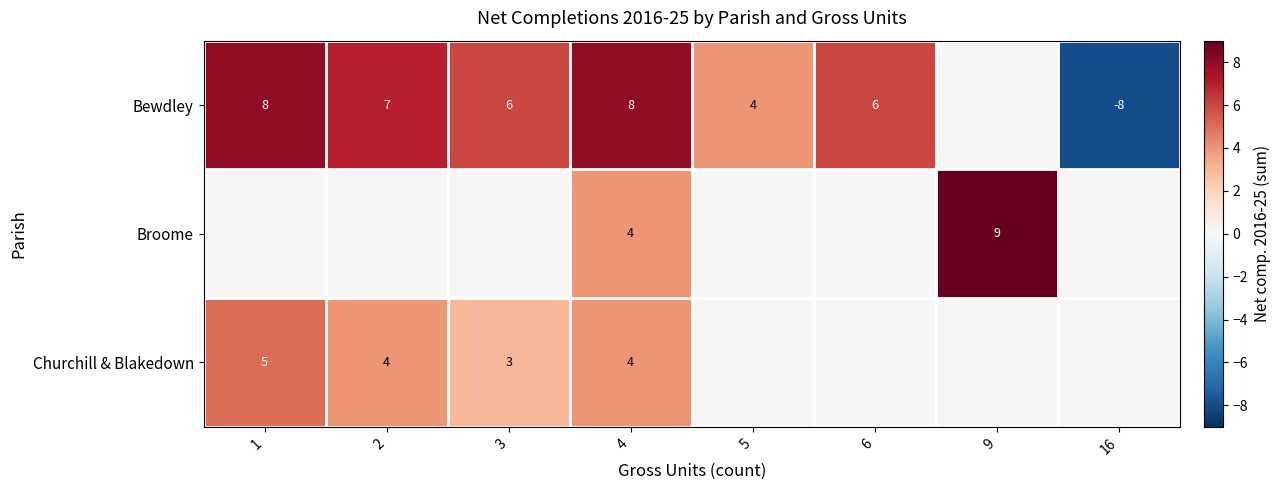

The value of Broome at 4 is 5. True or false?

False